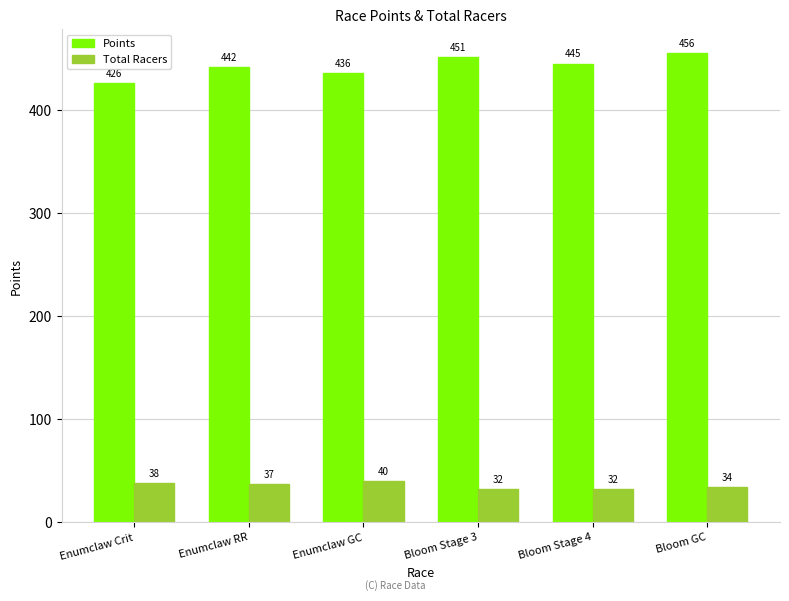

How many groups of bars are there?

6